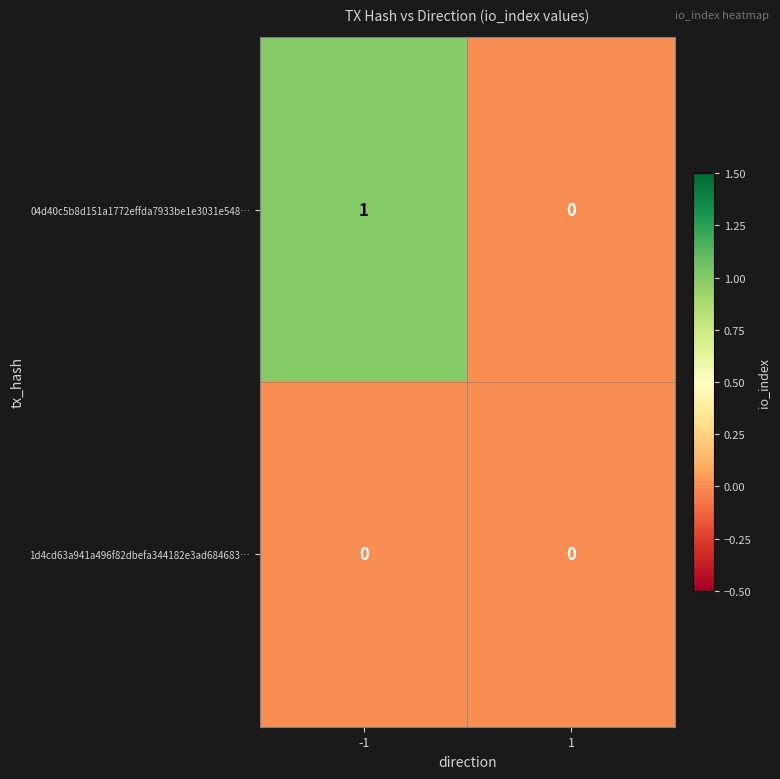

What is the total value across all series at -1?

1